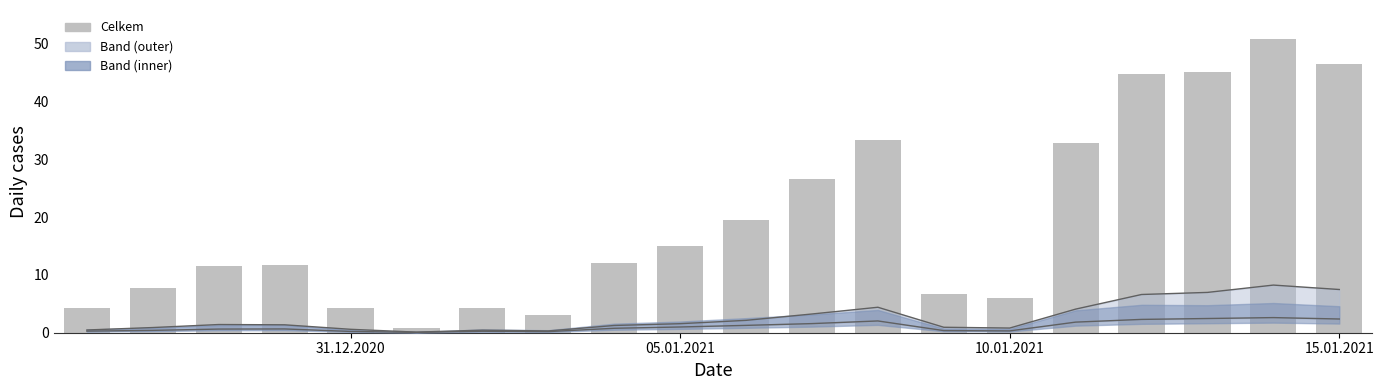

What is the difference between the maximum and minimum values in the Lower bound series?

2.6